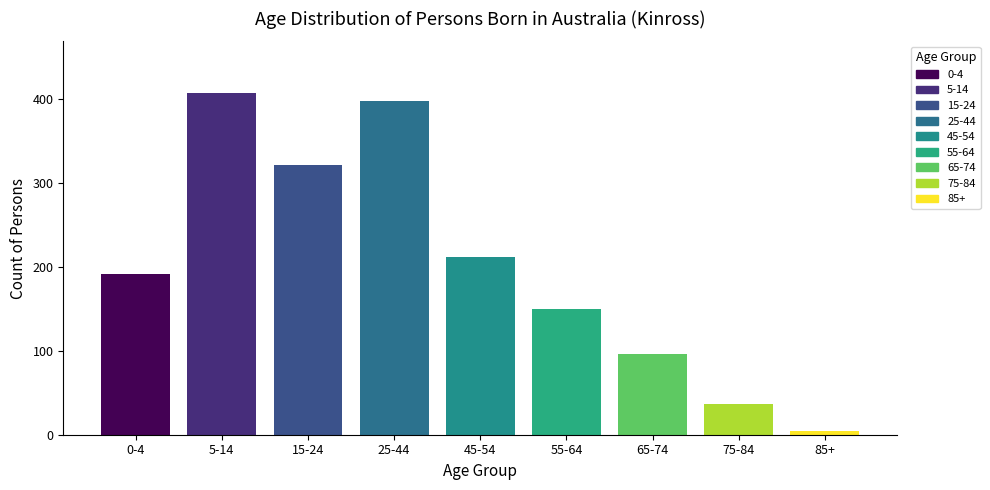

Reading left to right, list all the values displayed in this chart.

191	407	321	397	211	149	96	36	5